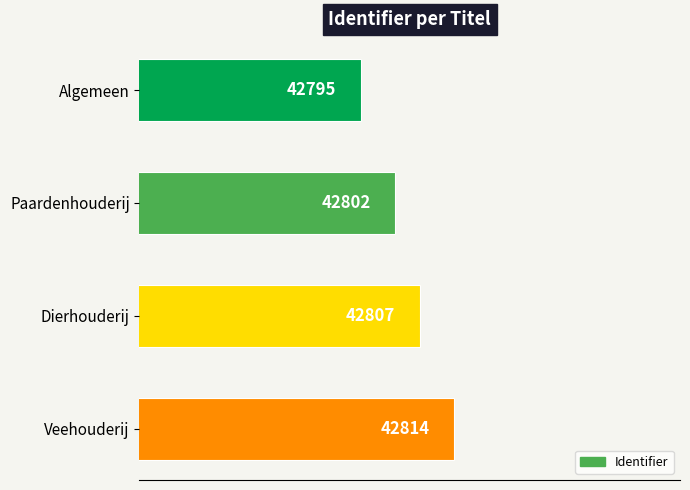

How many data points are less than 42807?

2